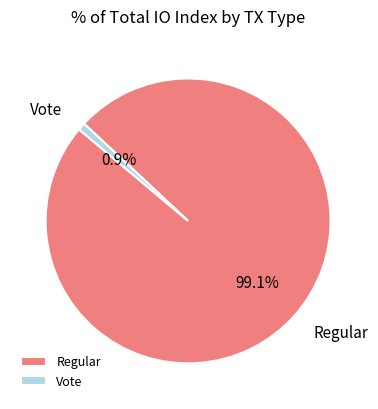

True or false: Vote accounts for 1% of the total.

True